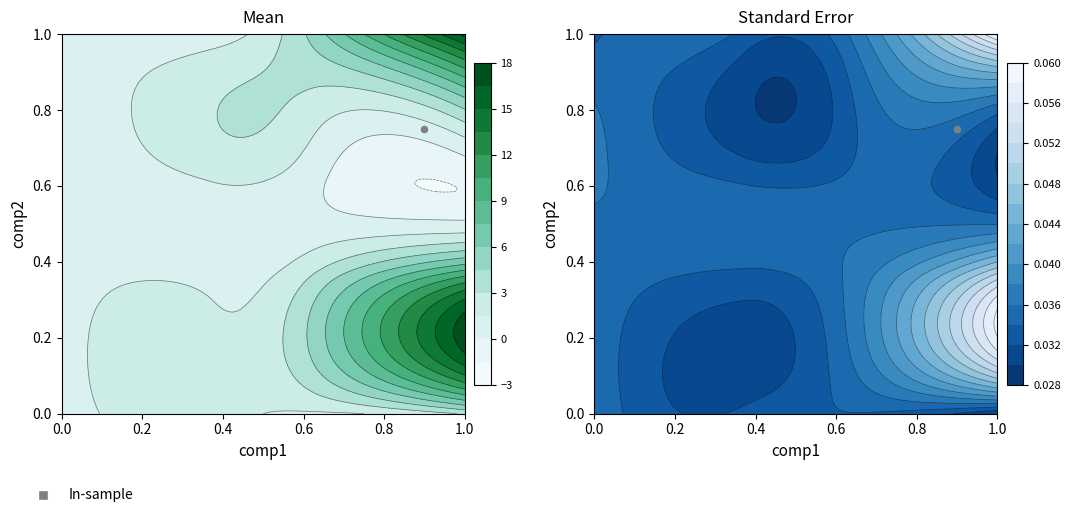

Count the number of data series in this chart.

16